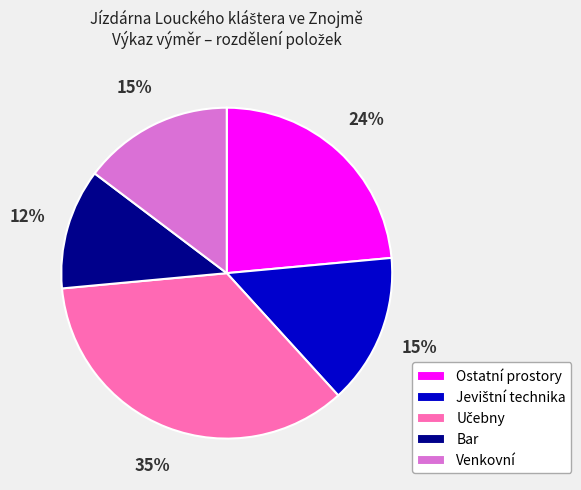

Is it true that Venkovní is 7% of the pie?

False